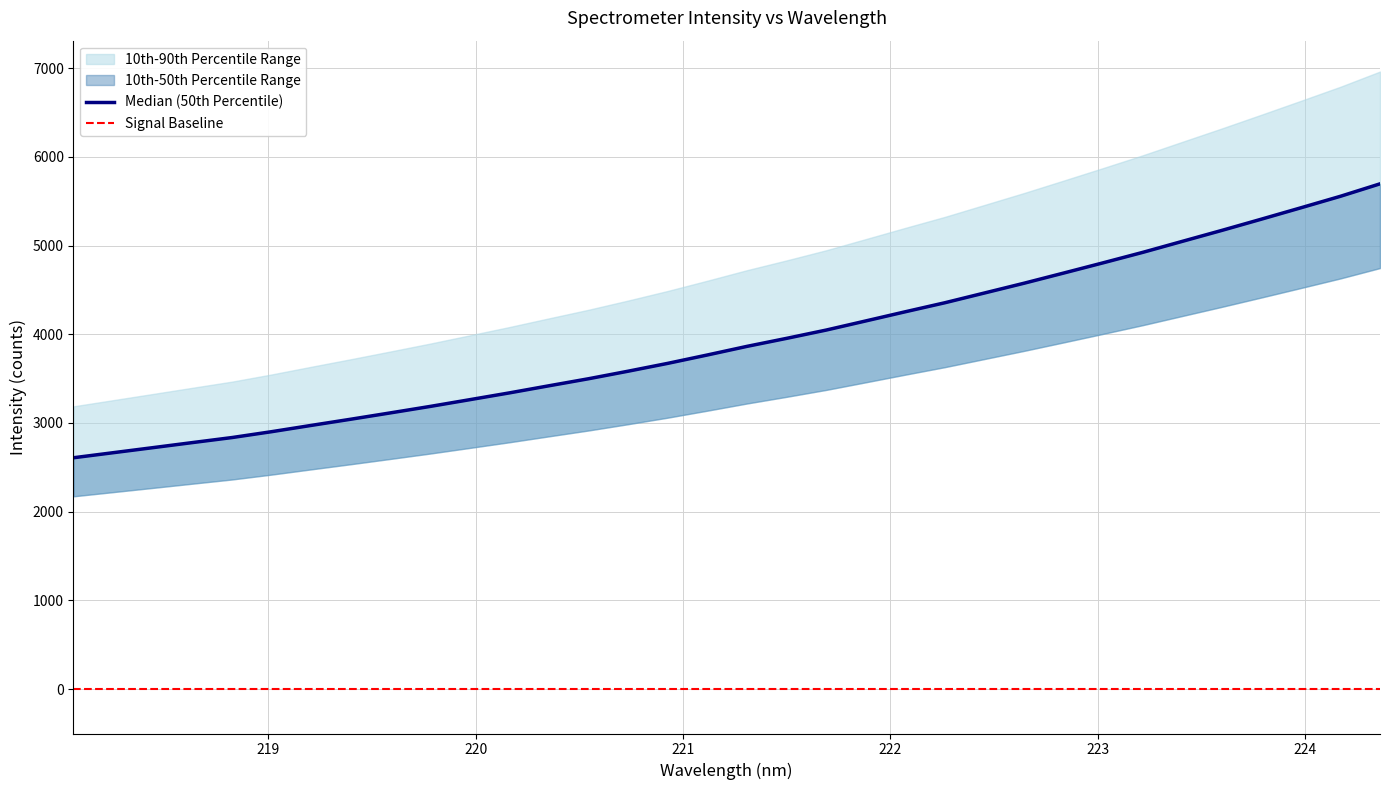

How many lines are shown in the chart?

1